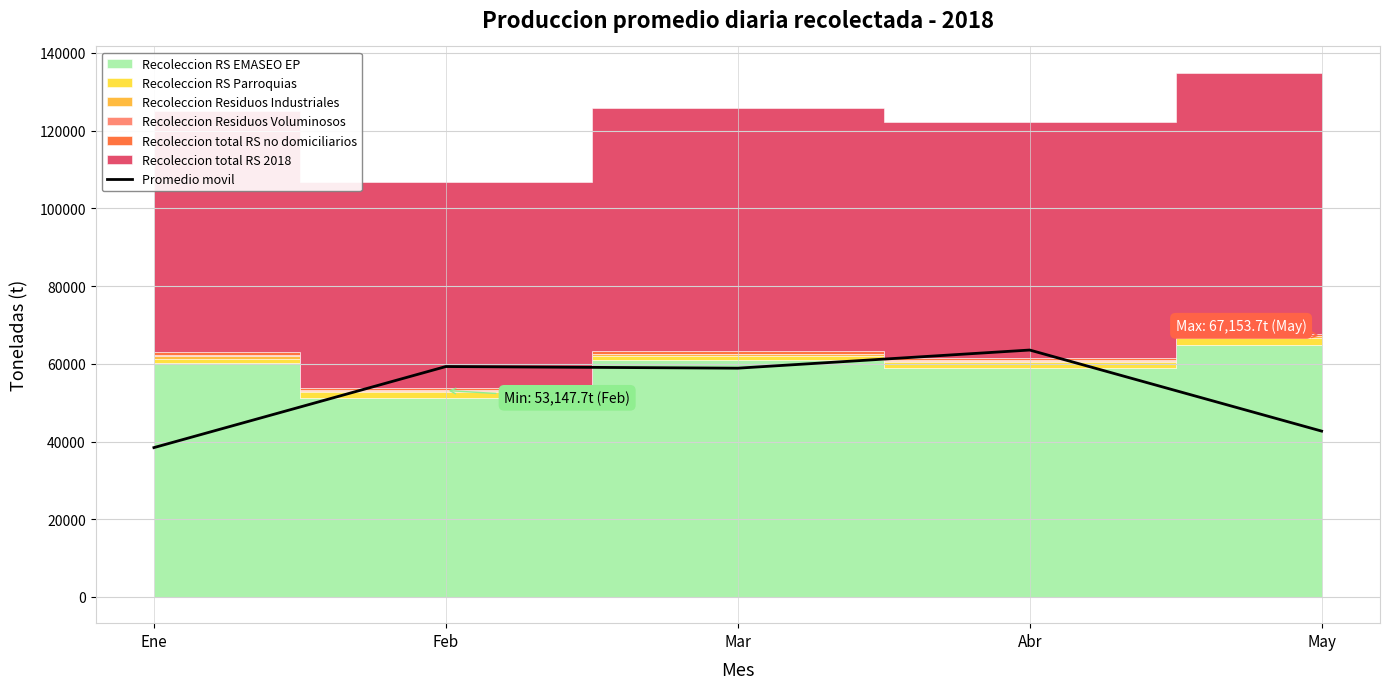

How many points are lower than both their immediate neighbors (excluding endpoints)?

1